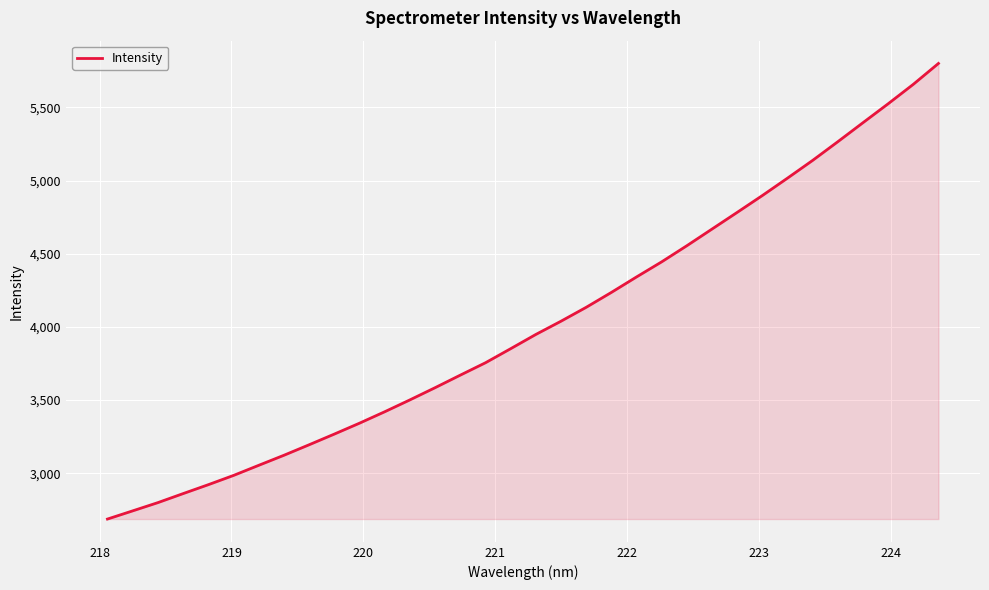

True or false: the data has more than 2 interior local peaks.

False